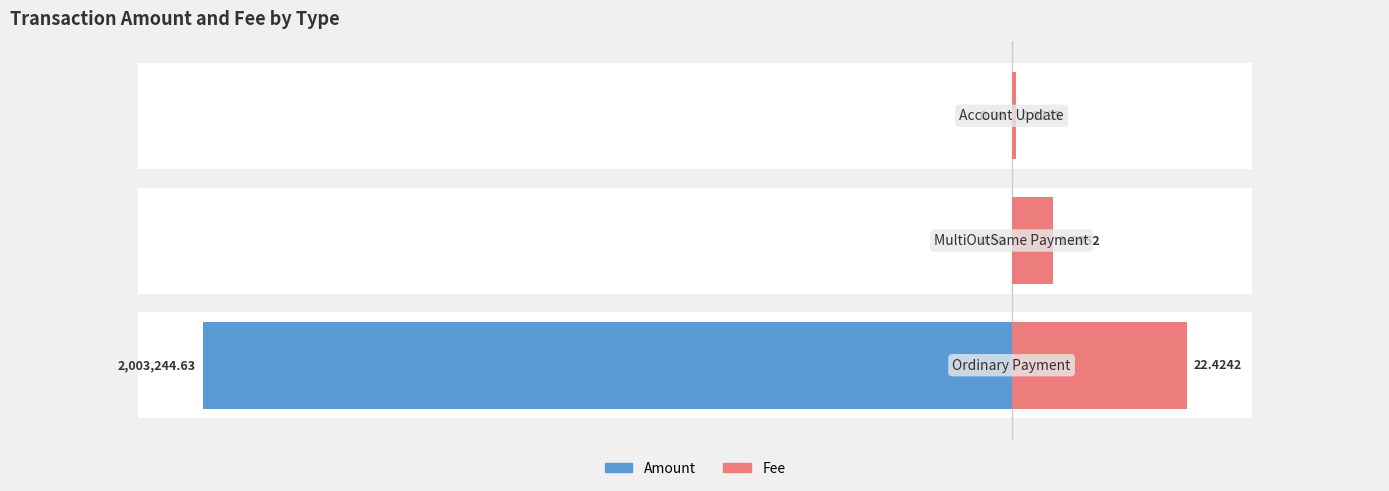

What is the minimum value shown in the chart?

-6.3